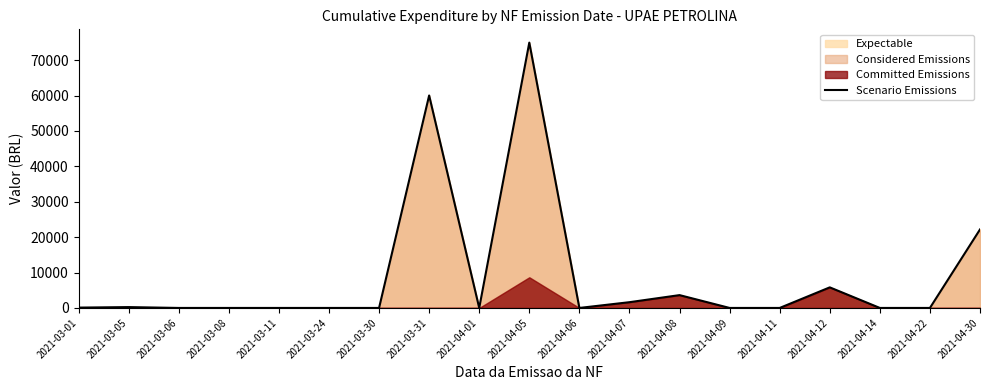

At which category does the data reach its first local valley?

2021-04-01